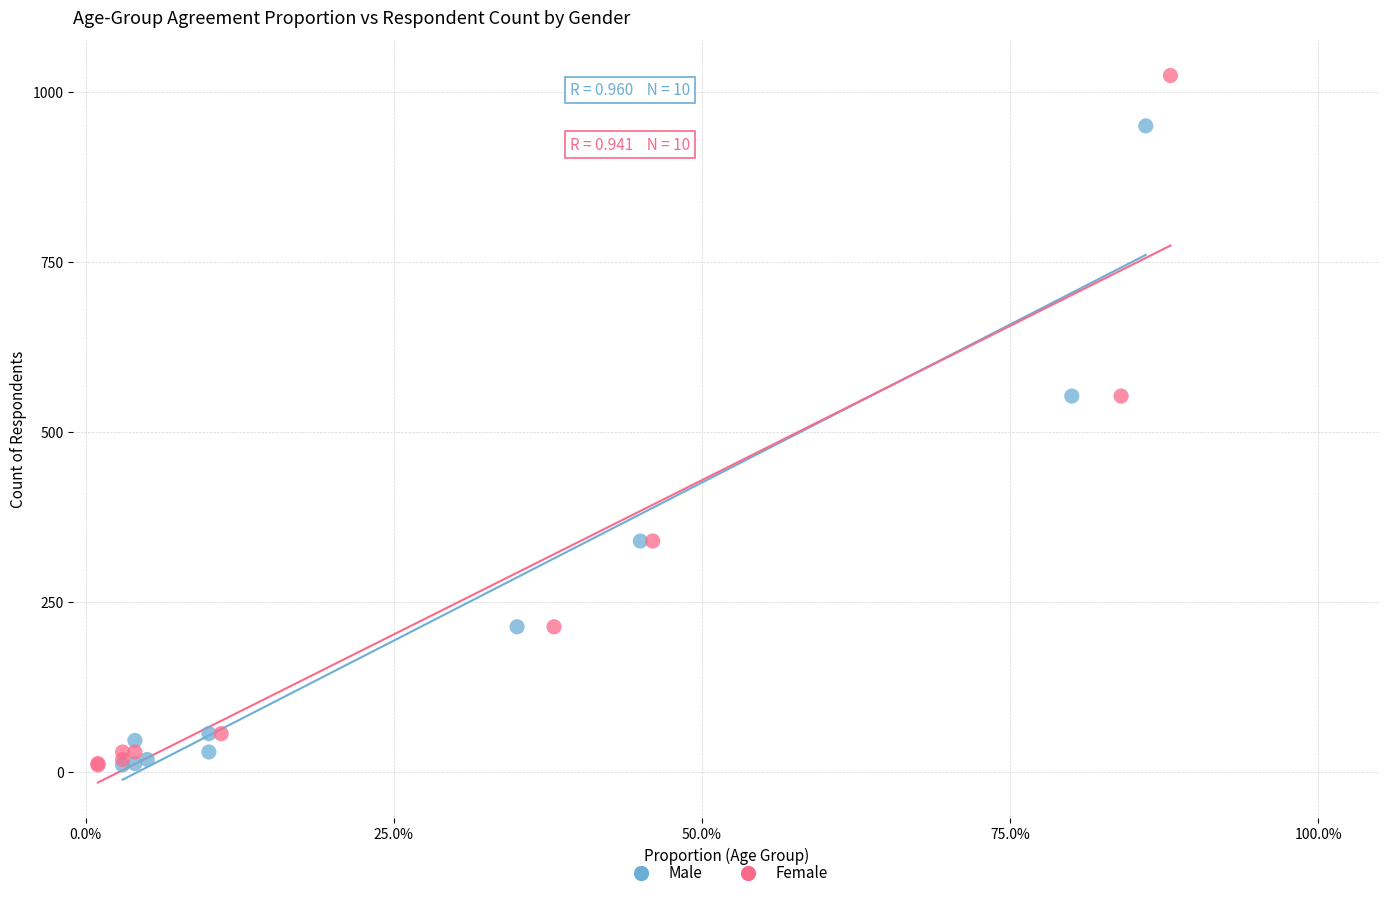

Which series has the largest Y range (max minus min)?

Female